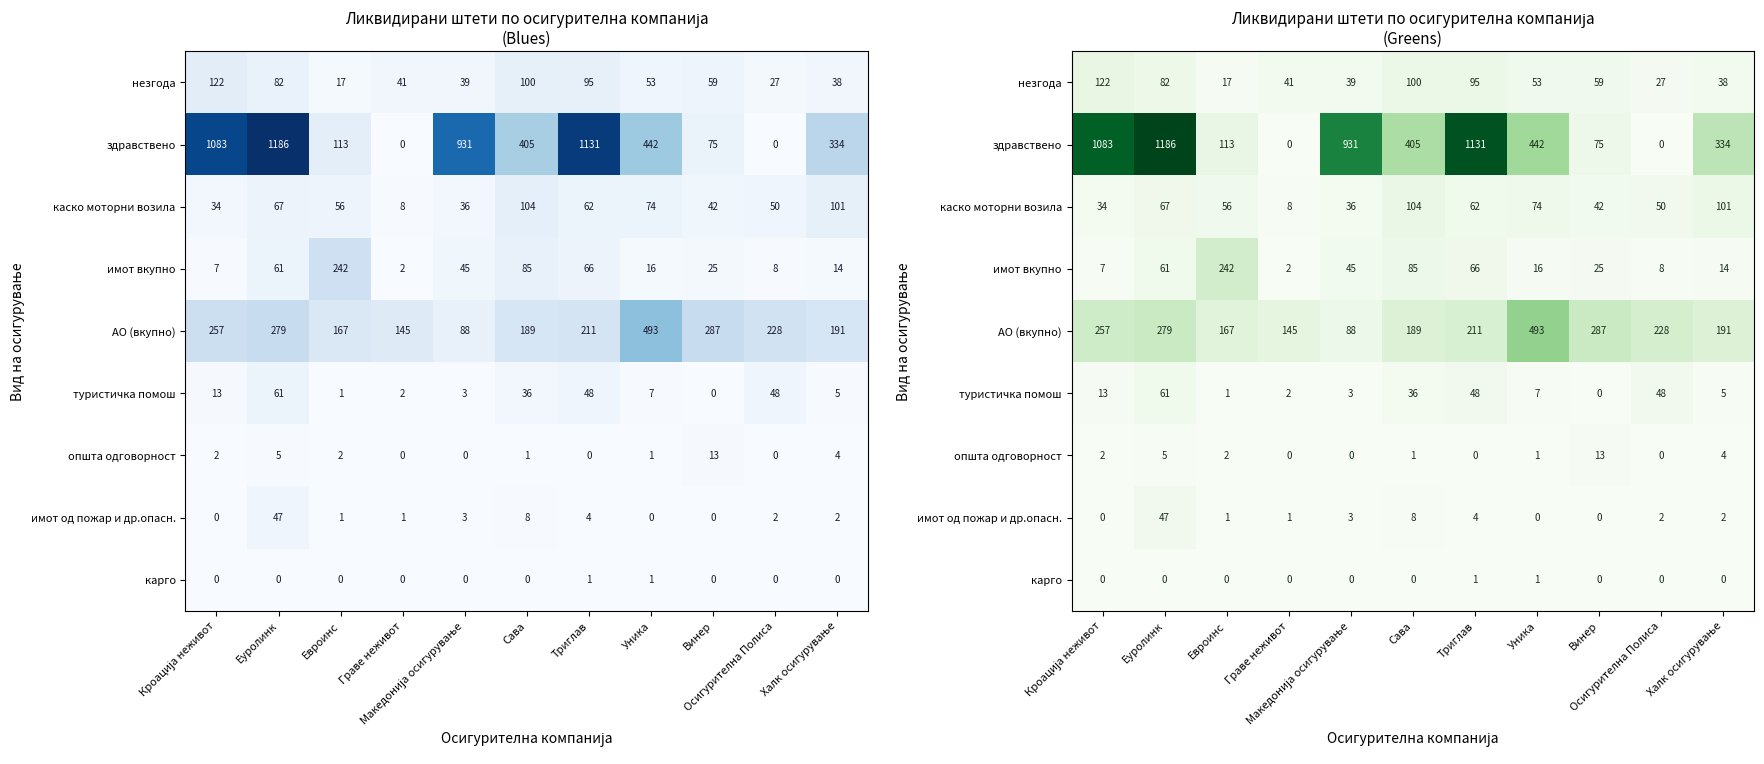

At which category does the chart reach its peak across all series?

Еуролинк